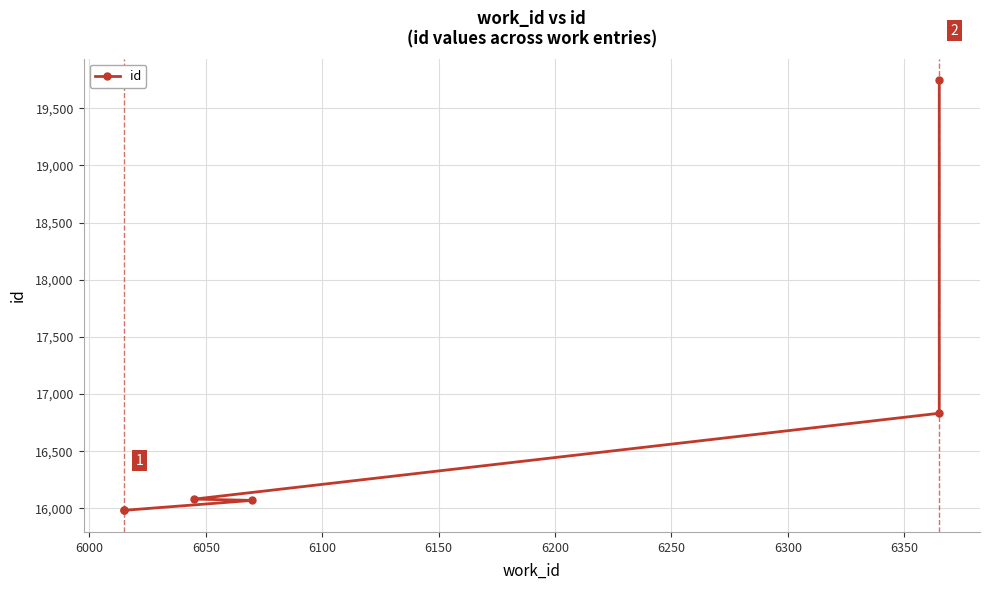

True or false: the data has more than 2 interior local peaks.

False